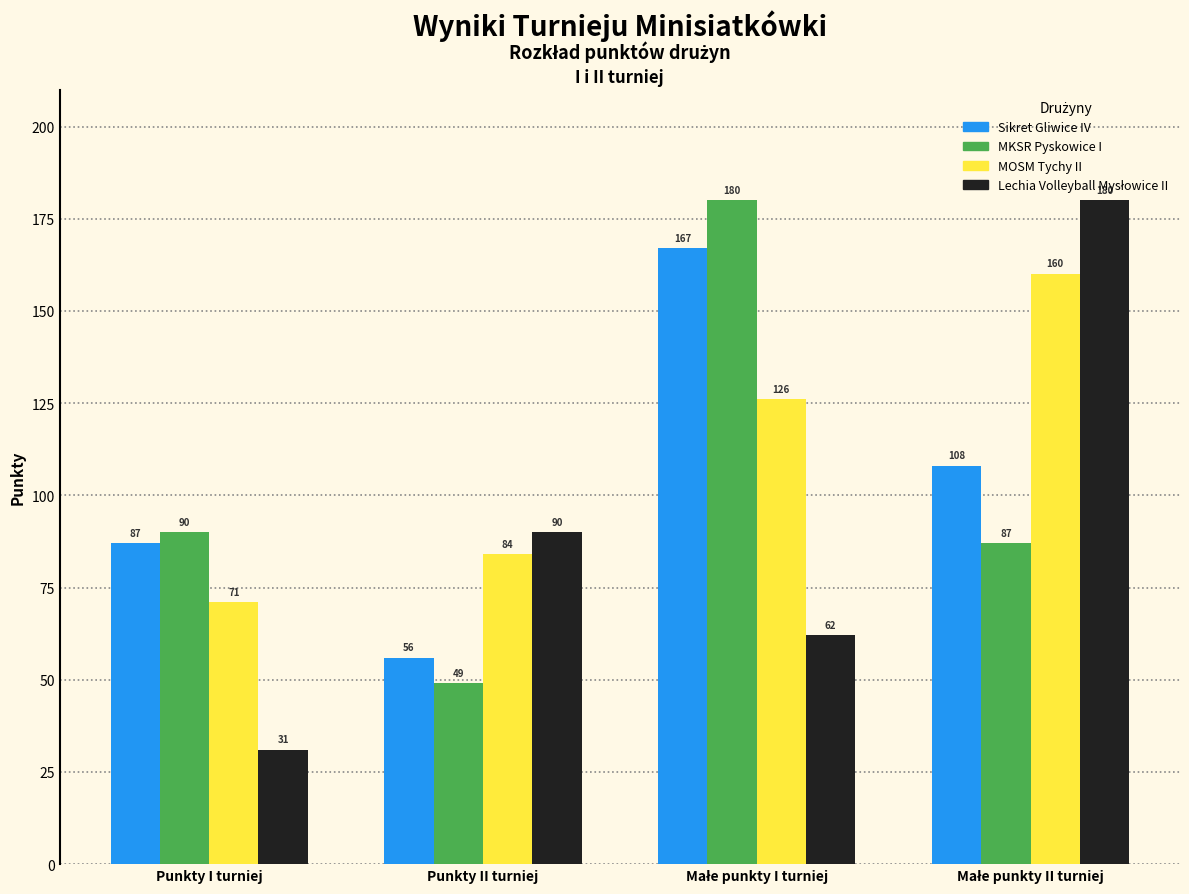

True or false: MOSM Tychy II has a value of 121 at Punkty II turniej.

False